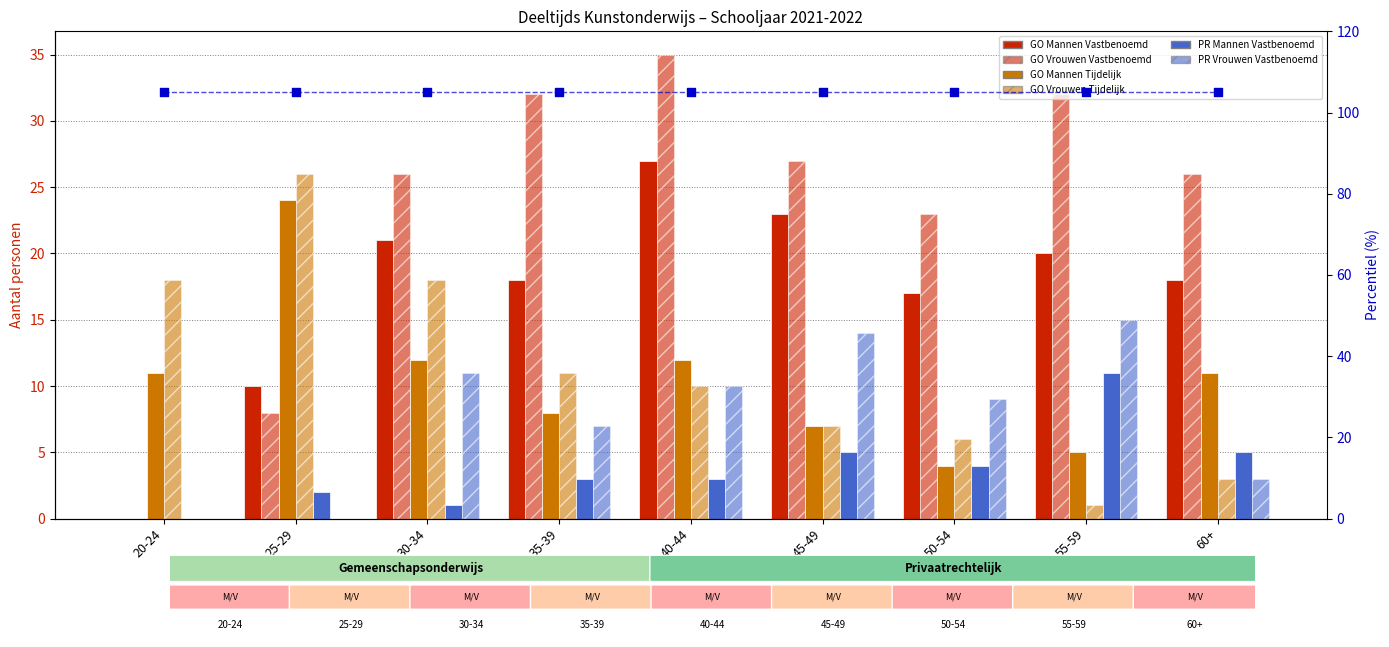

At how many categories does at least one series exceed 23?

7